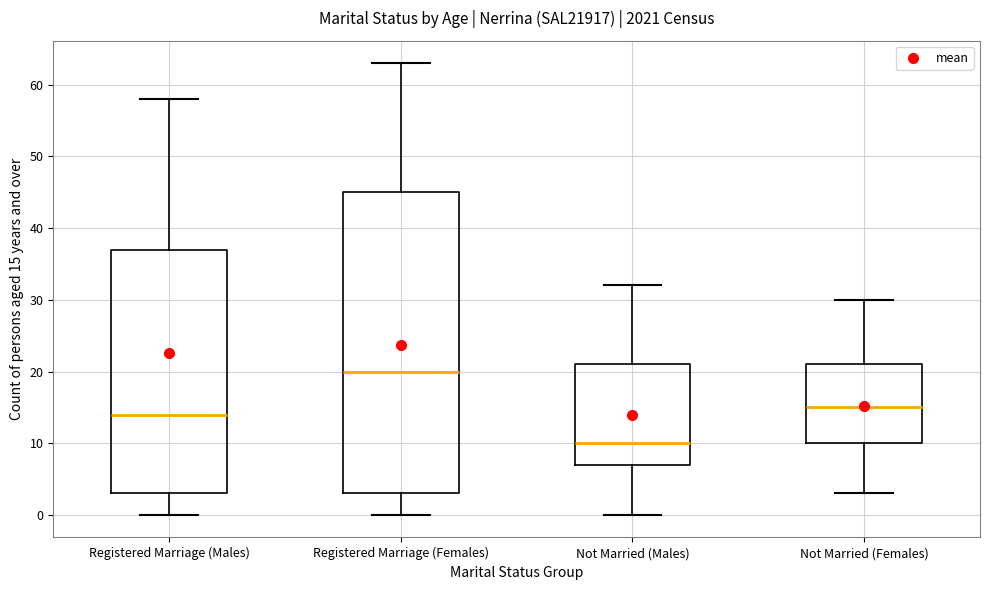

Reading left to right, read every box against the y-axis: the position of its median line, the range the box covers, and the ends of its whiskers. The values are not printed on the chart, so give them approximately, as read against the axis.

Registered Marriage (Males): median 14, box 3 to 37, whiskers 0 to 58
Registered Marriage (Females): median 20, box 3 to 45, whiskers 0 to 63
Not Married (Males): median 10, box 7 to 21, whiskers 0 to 32
Not Married (Females): median 15, box 10 to 21, whiskers 3 to 30